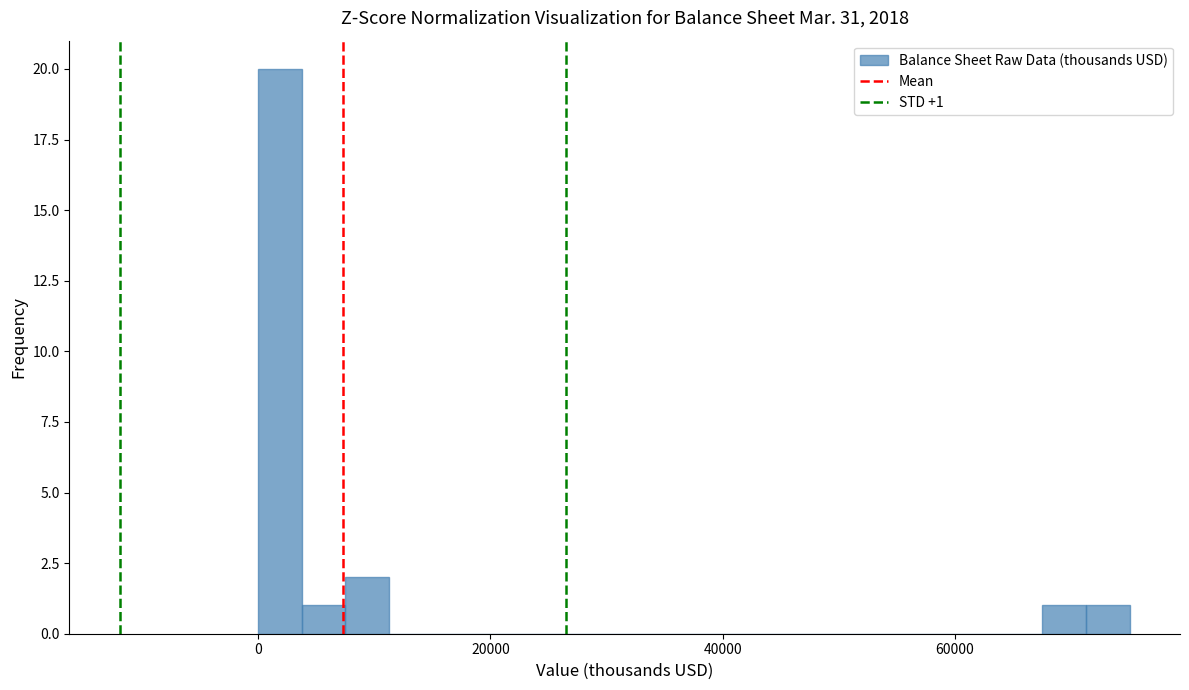

Read against the x-axis, roughly where is the centre of the tallest bar?

2000